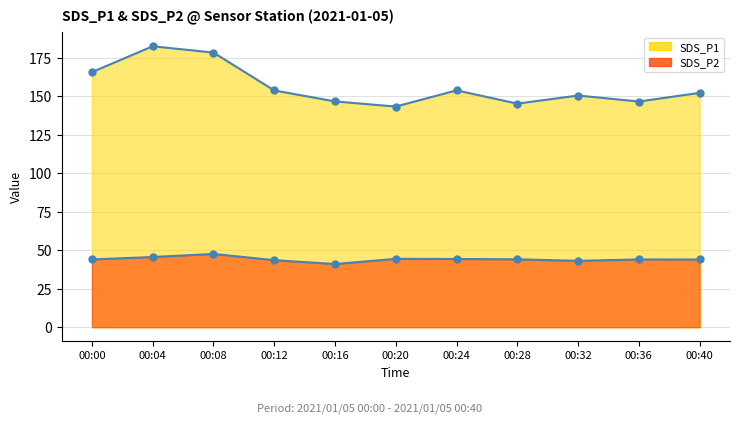

True or false: SDS_P2 has a value of 43.5 at 00:12.

True